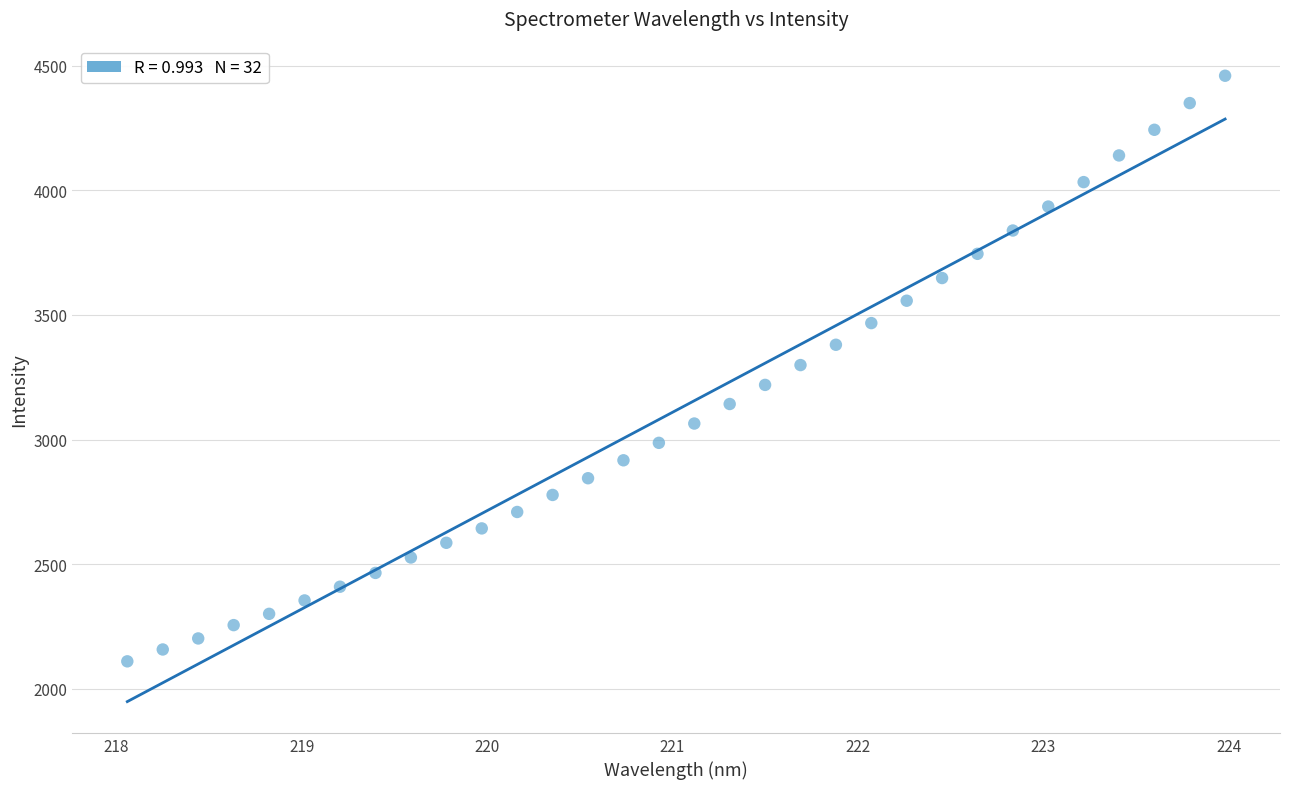

What is the range of X values (max minus min)?

5.9